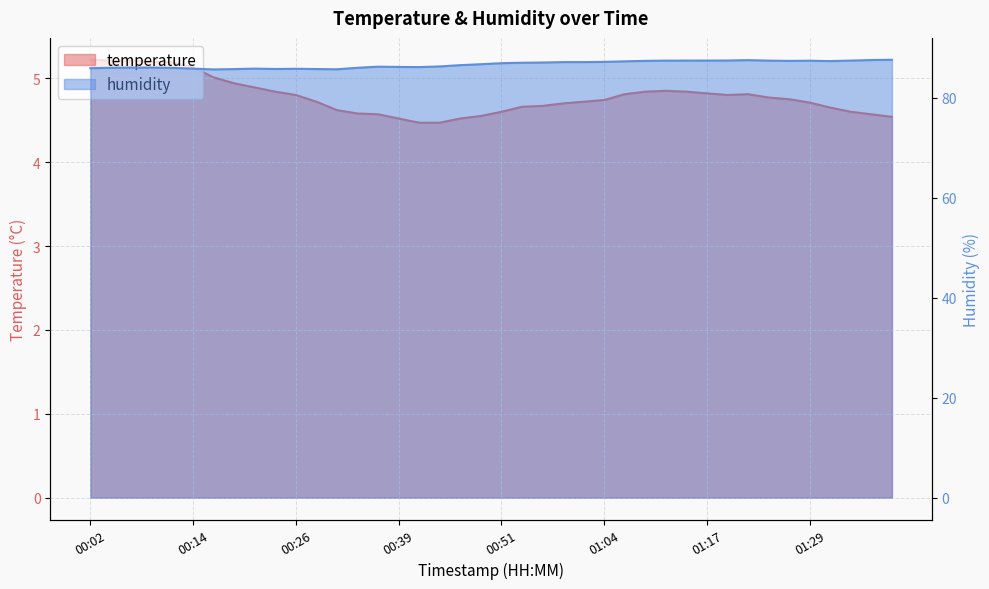

Is it true that humidity equals 87.0 at 00:56?

True